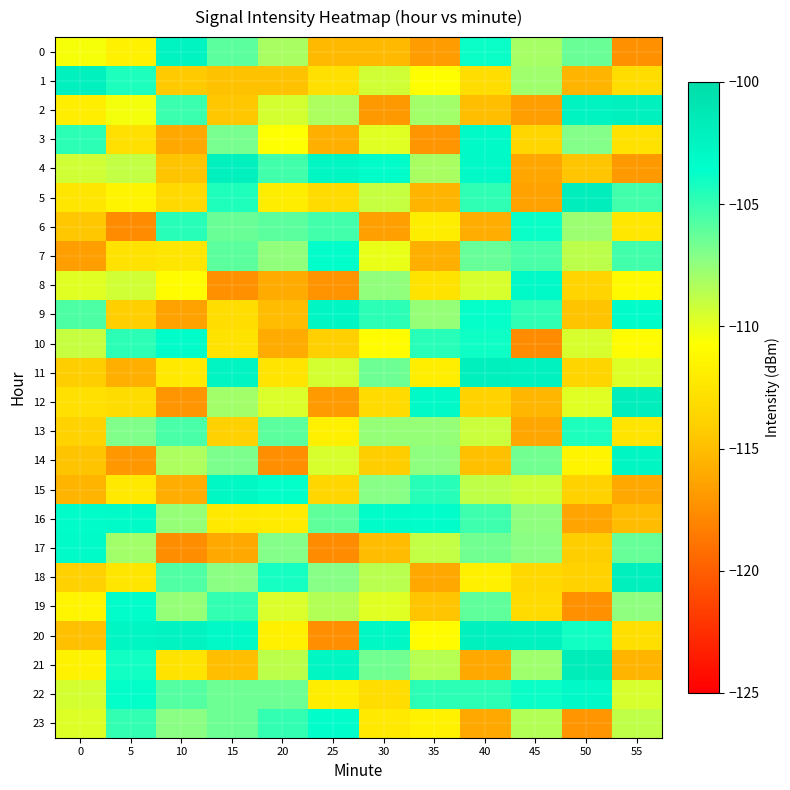

Which series has the largest total across all categories?

22